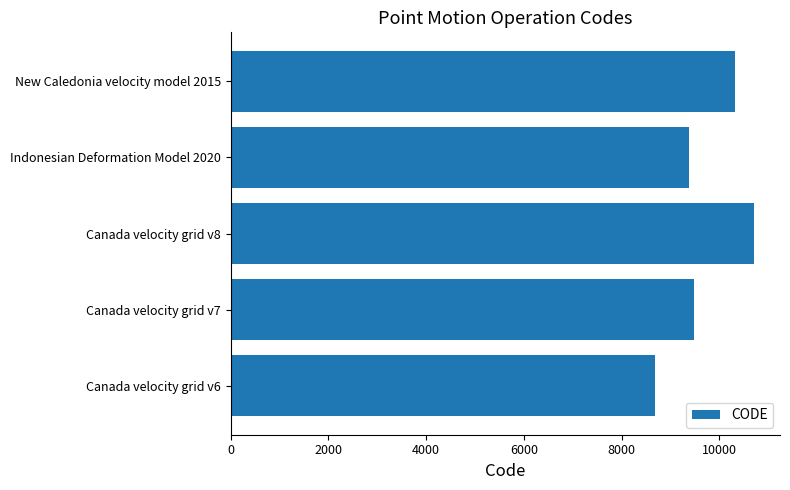

Approximately how many times larger is the value at Canada velocity grid v7 compared to Canada velocity grid v6?

1.1